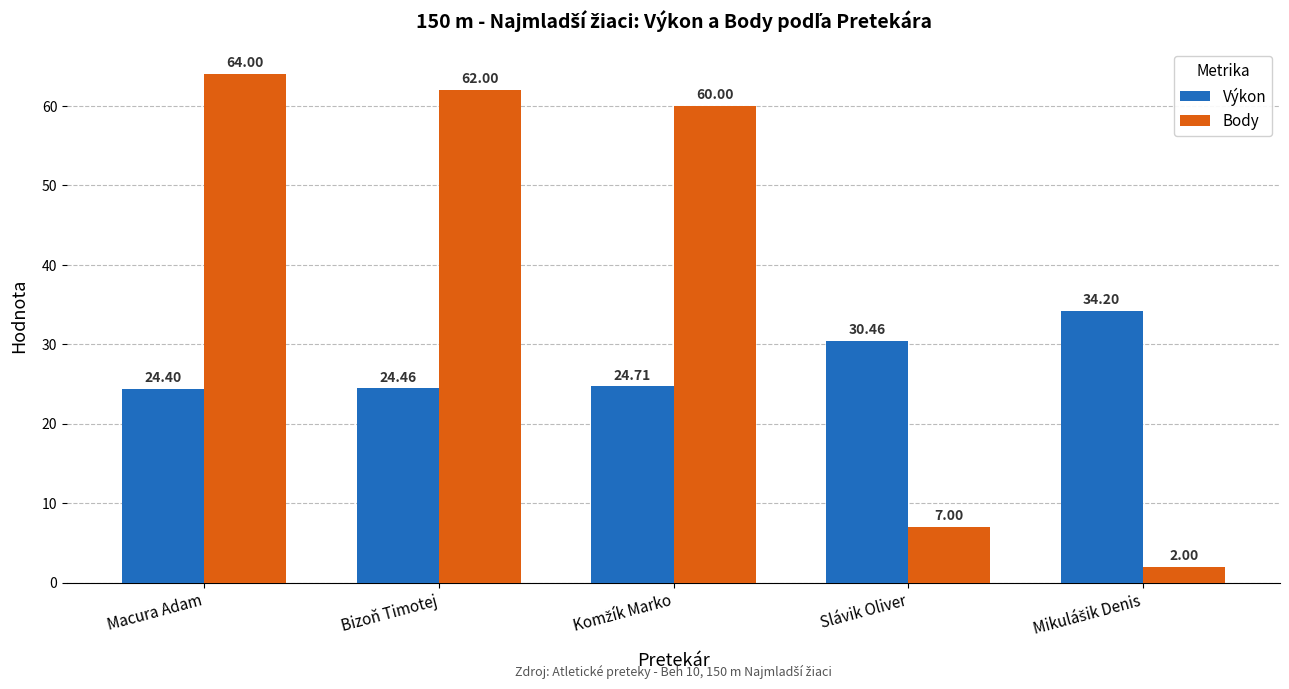

How many bars are there in each group?

2